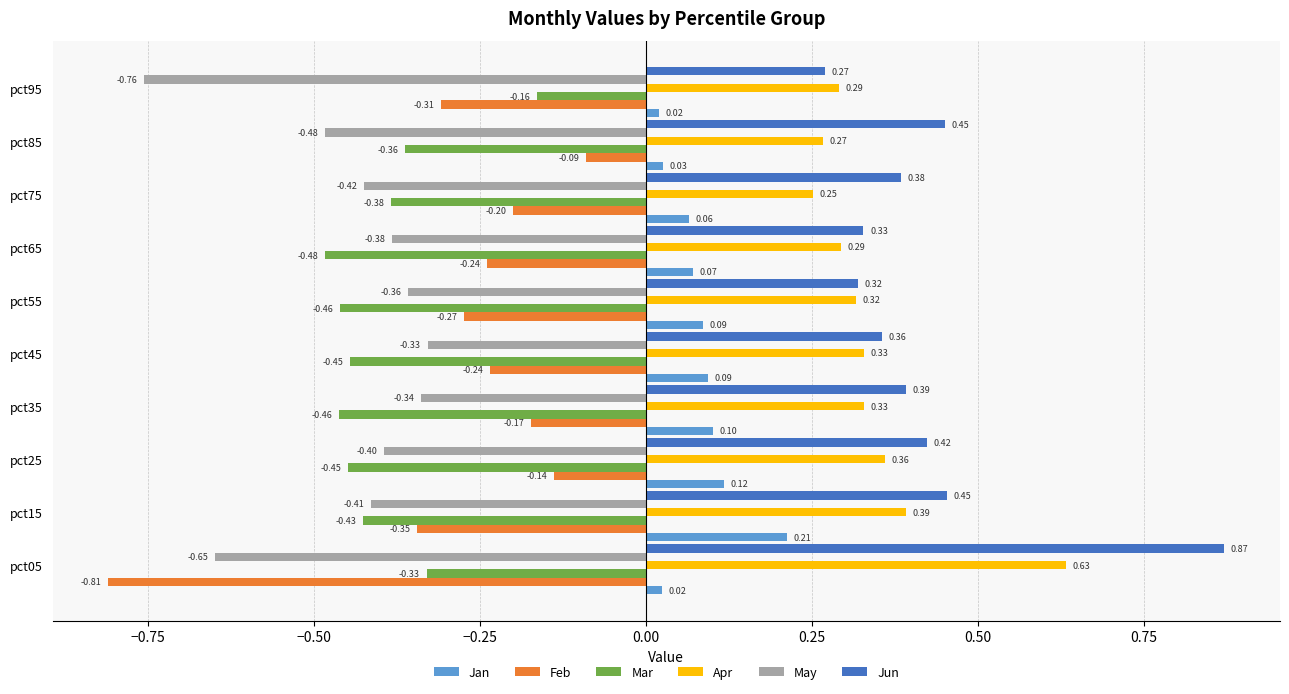

How many Jun values are between 0 and 1?

10